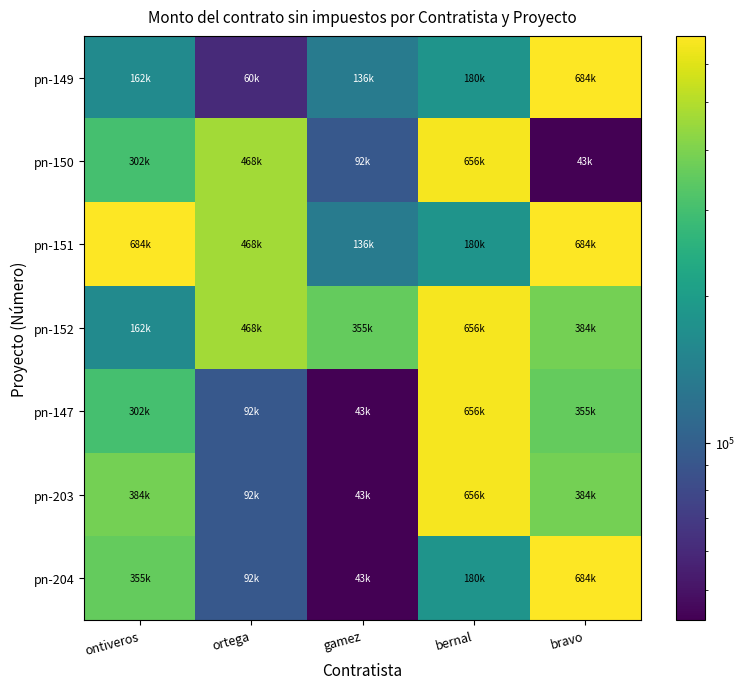

At ortega, list the series in order from largest to smallest.

pn-150, pn-151, pn-152, pn-147, pn-203, pn-204, pn-149